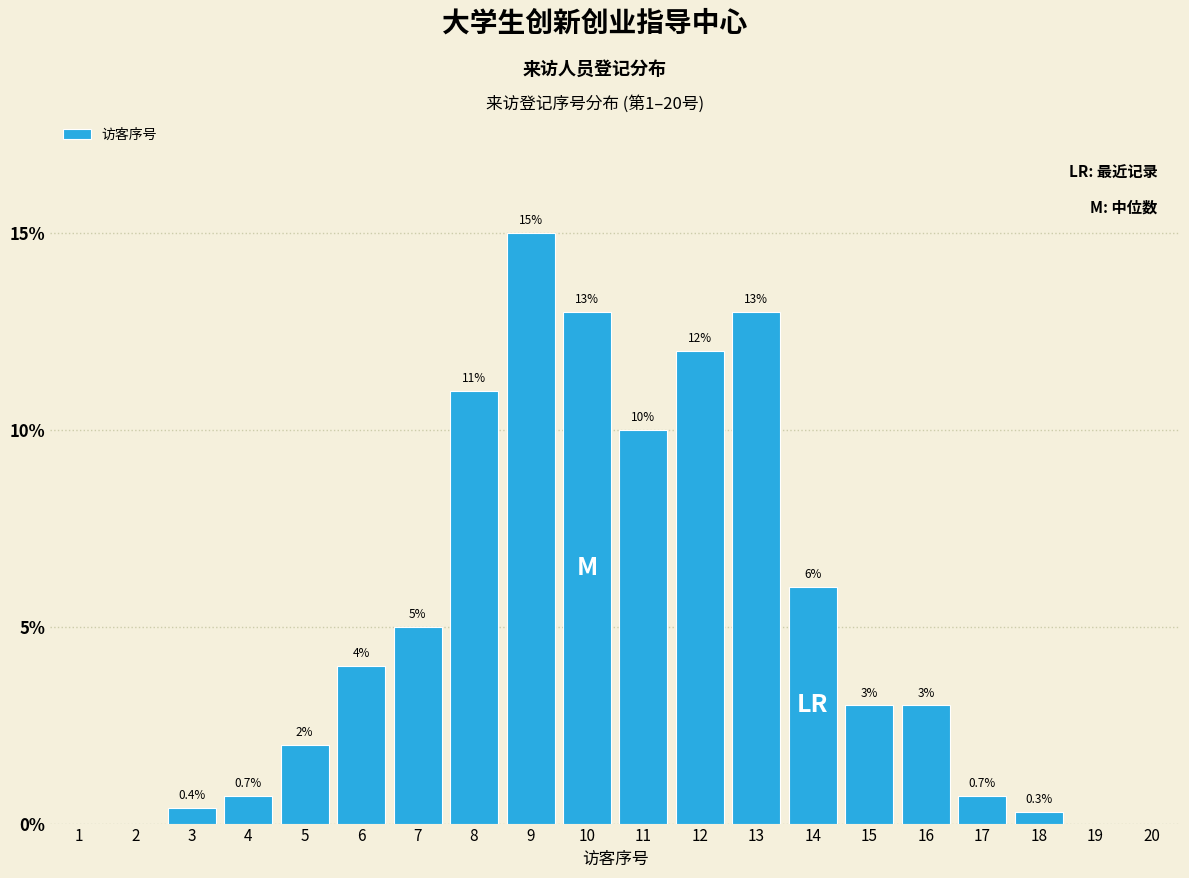

Reading left to right, transcribe all the data shown in this chart.

1=0.0	2=0.0	3=0.4	4=0.7	5=2.0	6=4.0	7=5.0	8=11.0	9=15.0	10=13.0	11=10.0	12=12.0	13=13.0	14=6.0	15=3.0	16=3.0	17=0.7	18=0.3	19=0.0	20=0.0